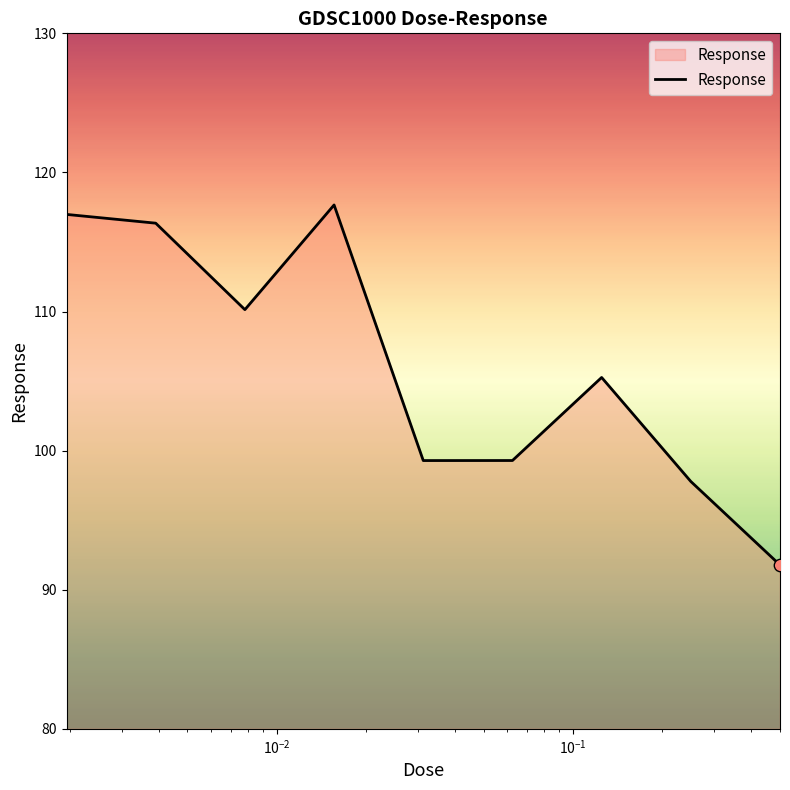

What is the maximum value shown in the chart?

117.7